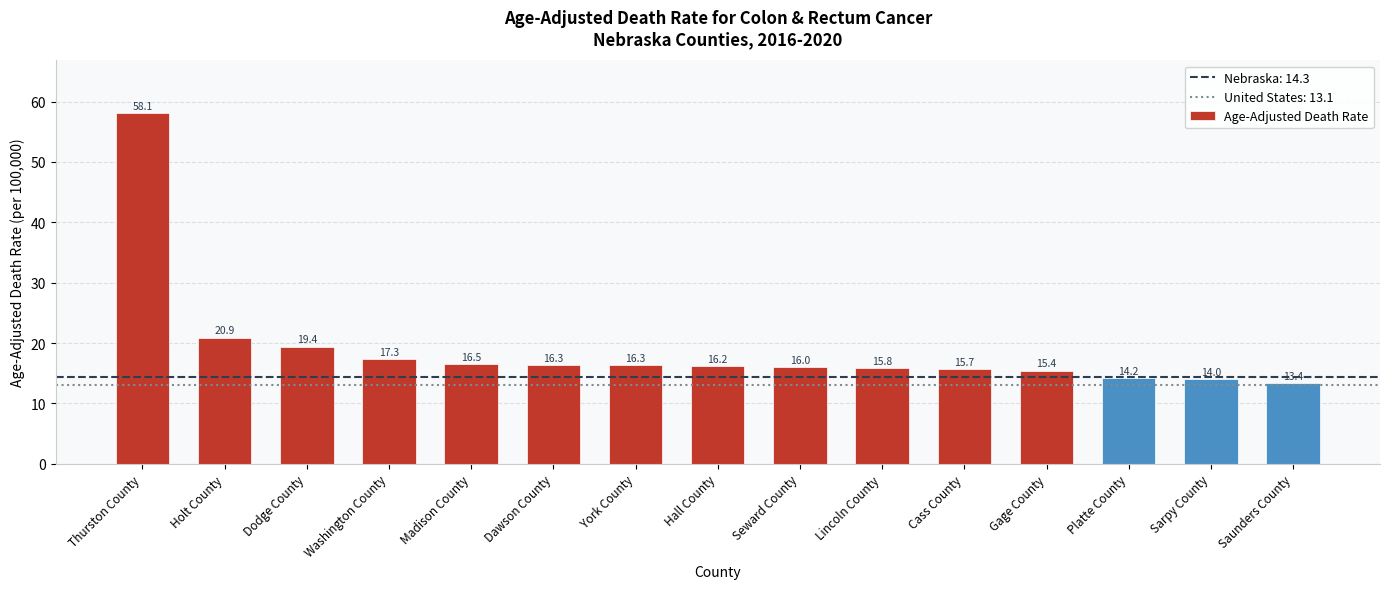

Reading right to left, what are all the values shown in this chart?

Saunders County=13.4	Sarpy County=14.0	Platte County=14.2	Gage County=15.4	Cass County=15.7	Lincoln County=15.8	Seward County=16.0	Hall County=16.2	York County=16.3	Dawson County=16.3	Madison County=16.5	Washington County=17.3	Dodge County=19.4	Holt County=20.9	Thurston County=58.1